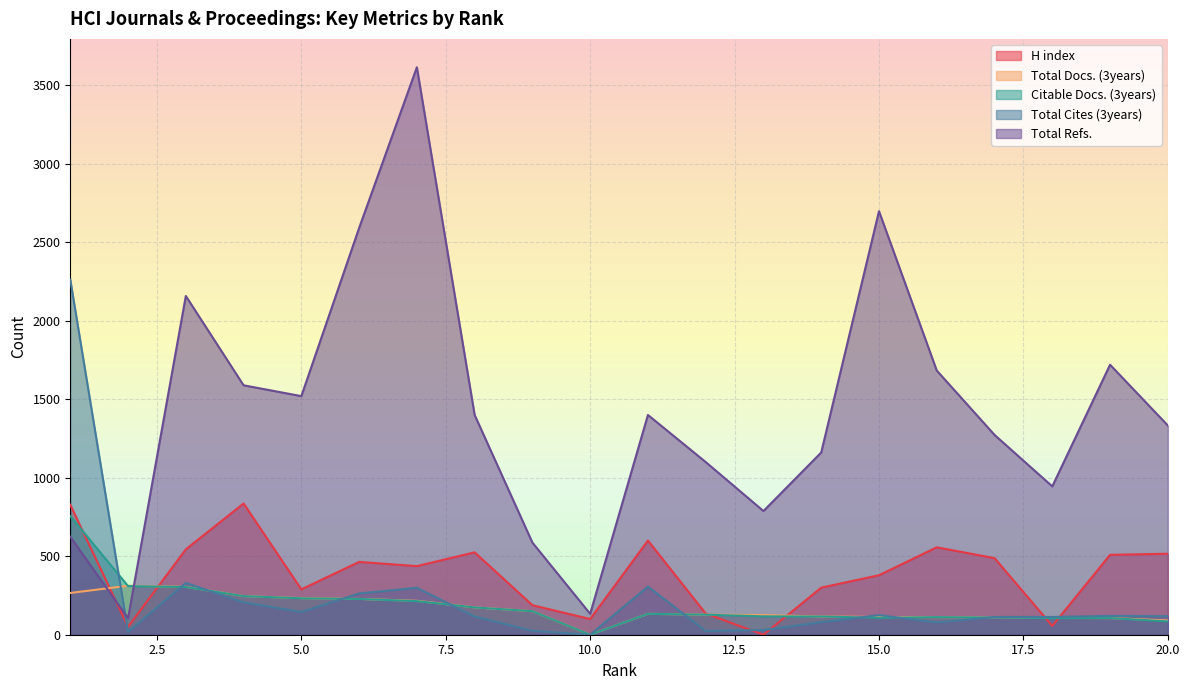

What is the average value of the H index series?

390